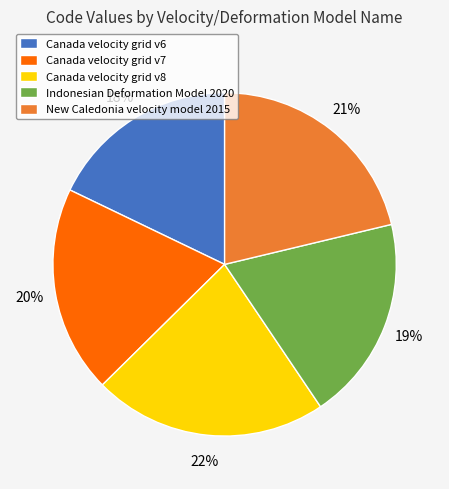

To the nearest percent, what is the difference between the Indonesian Deformation Model 2020 and Canada velocity grid v8 slice percentages?

3%